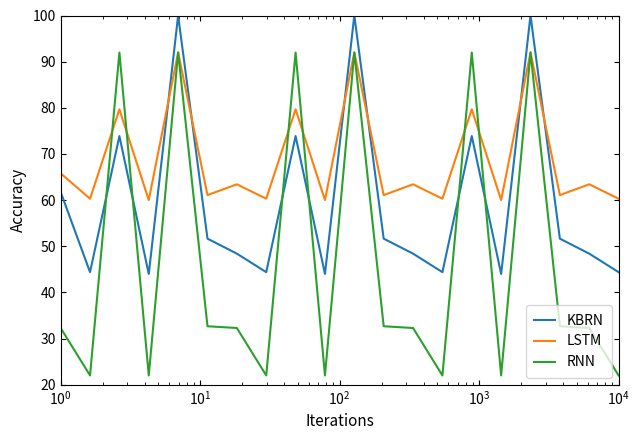

True or false: RNN has more than 1 points higher than both neighbors.

True